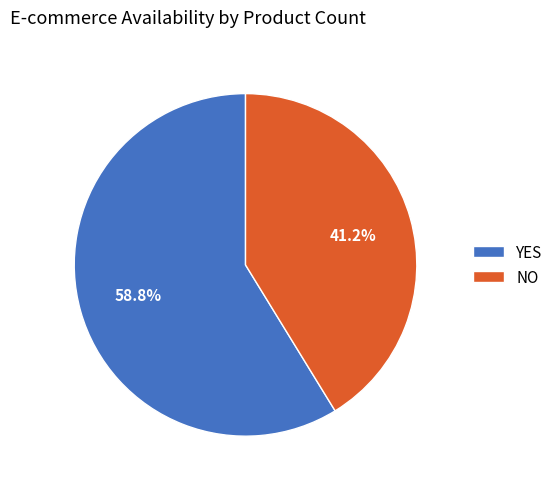

True or false: NO accounts for 41% of the total.

True